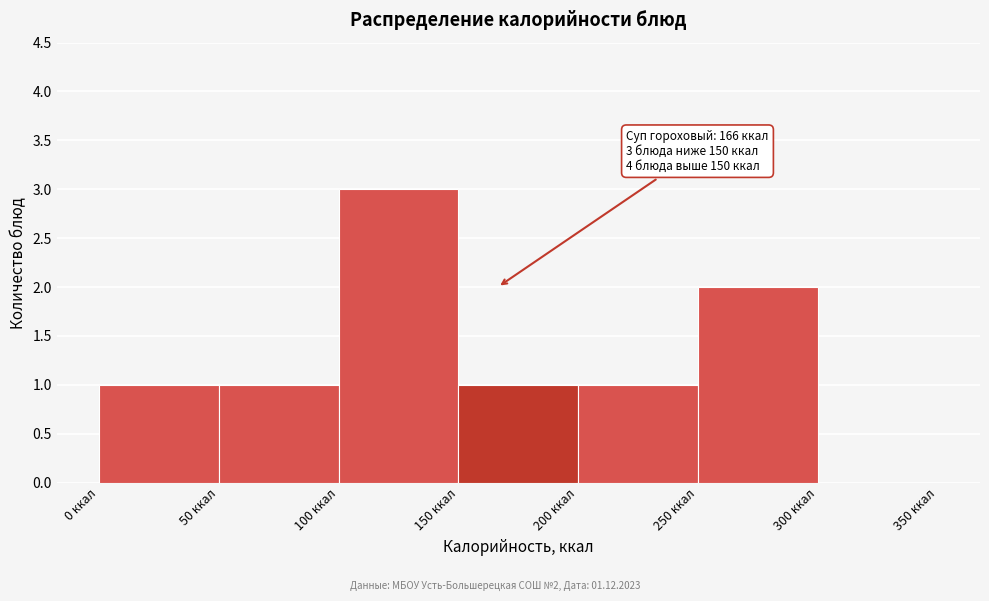

Which range on the x-axis has the tallest bar?

100 to 150